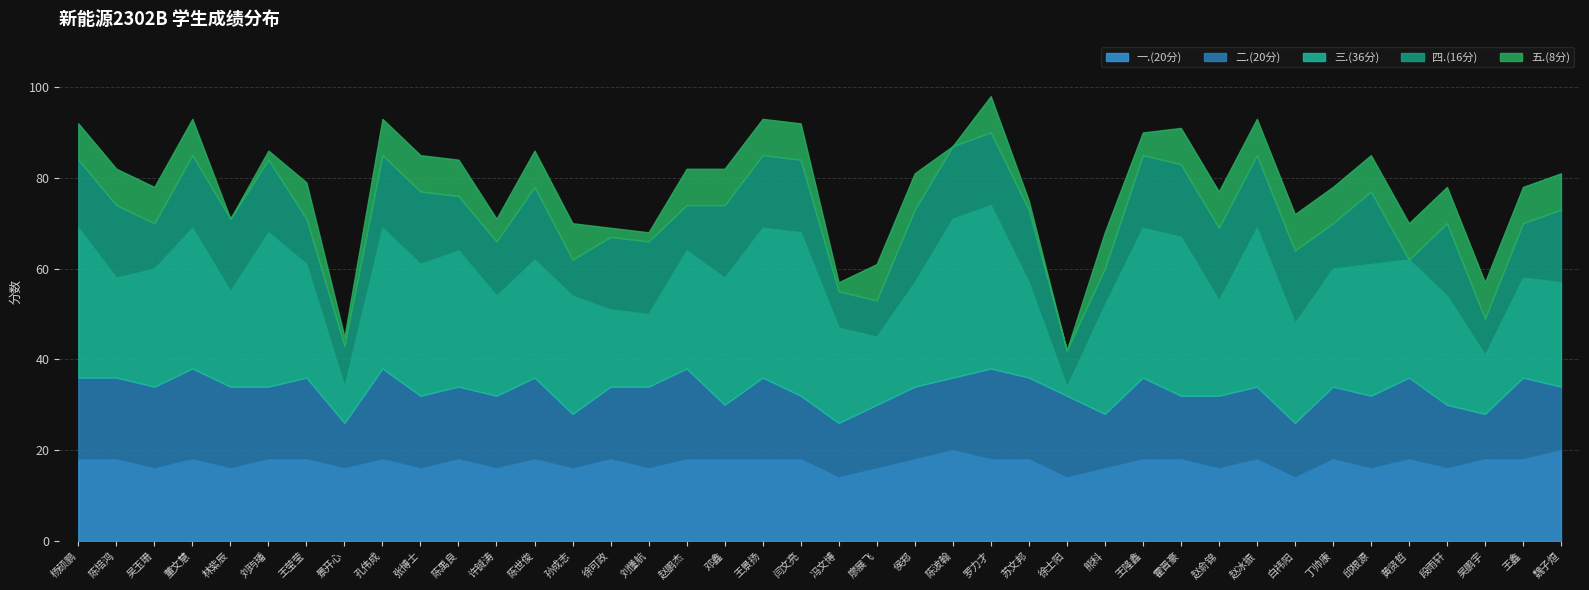

Where is 二.(20分) nearest to the value 15?

刘玙璠